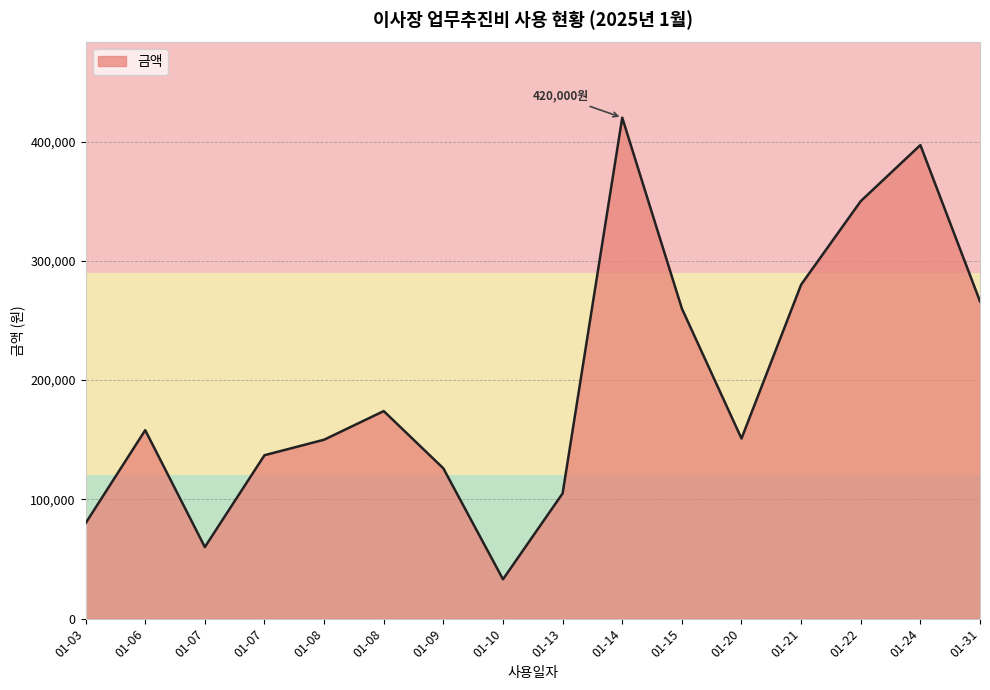

Is this an area chart (filled region under the line)?

Yes